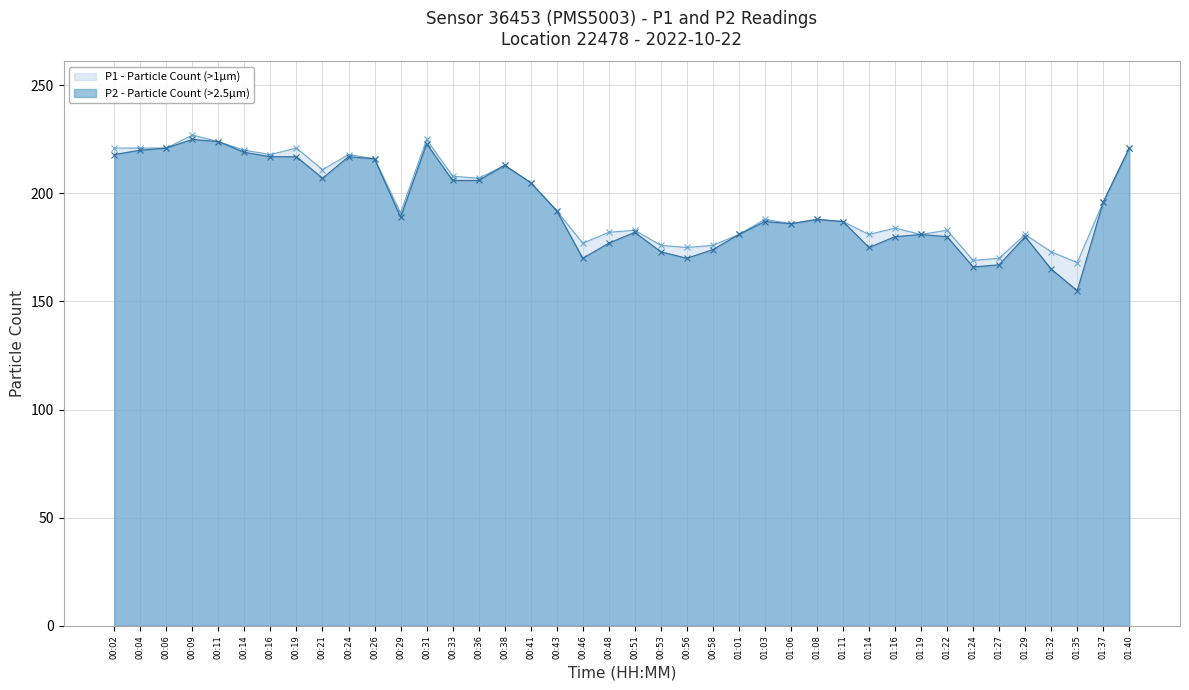

Rank the series by their maximum value, from lowest to highest.

P2, P1